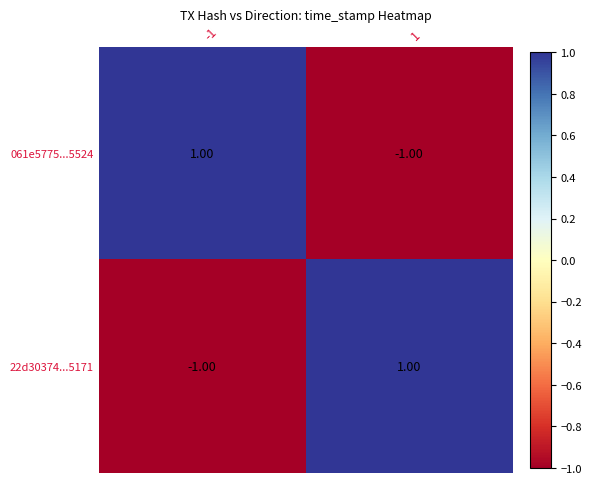

Rank the categories by 22d30374...5171 value from highest to lowest.

1, -1